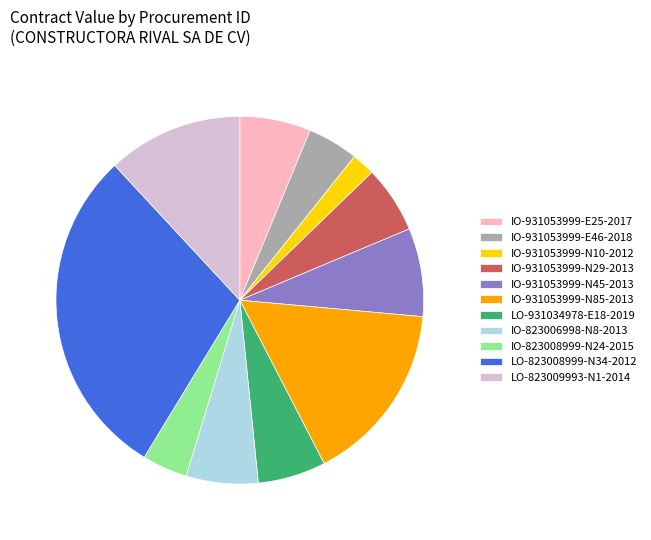

Does IO-931053999-N29-2013 account for over 50% of the chart?

No